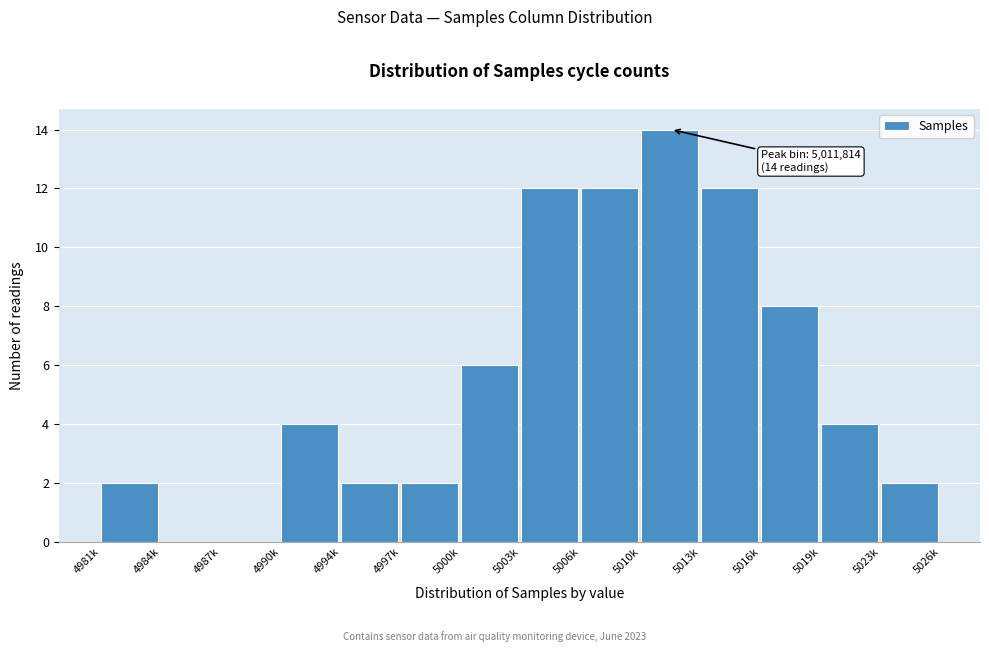

Reading right to left, what are all the values shown in this chart?

5023k=2	5019k=4	5016k=8	5013k=12	5010k=14	5006k=12	5003k=12	5000k=6	4997k=2	4994k=2	4990k=4	4987k=0	4984k=0	4981k=2